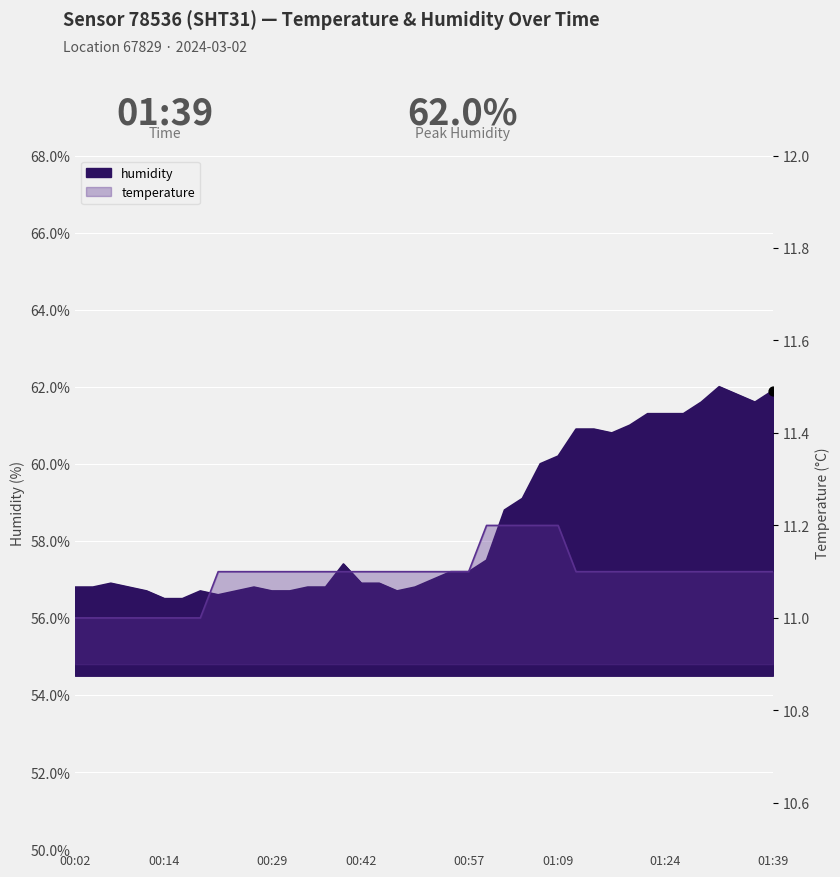

What is the total value across all series at 01:16?

71.9